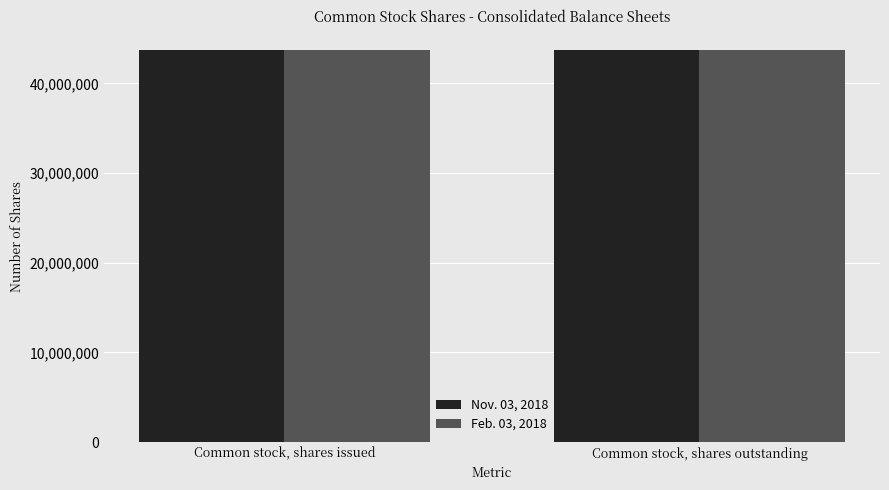

Reading left to right, list all the values displayed in this chart.

Nov. 03, 2018: 43747757	43747757
Feb. 03, 2018: 43752790	43752790